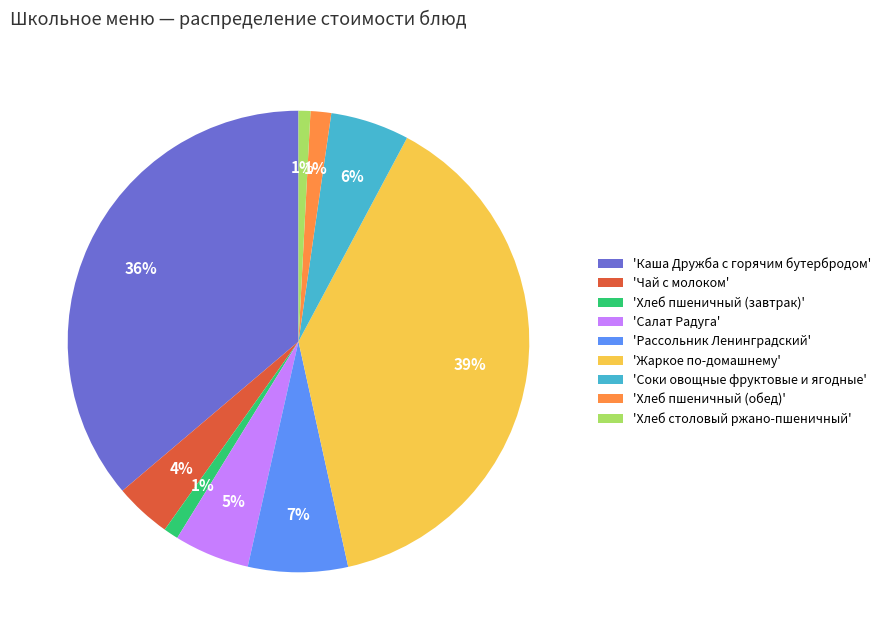

How many slices are in this pie chart?

9